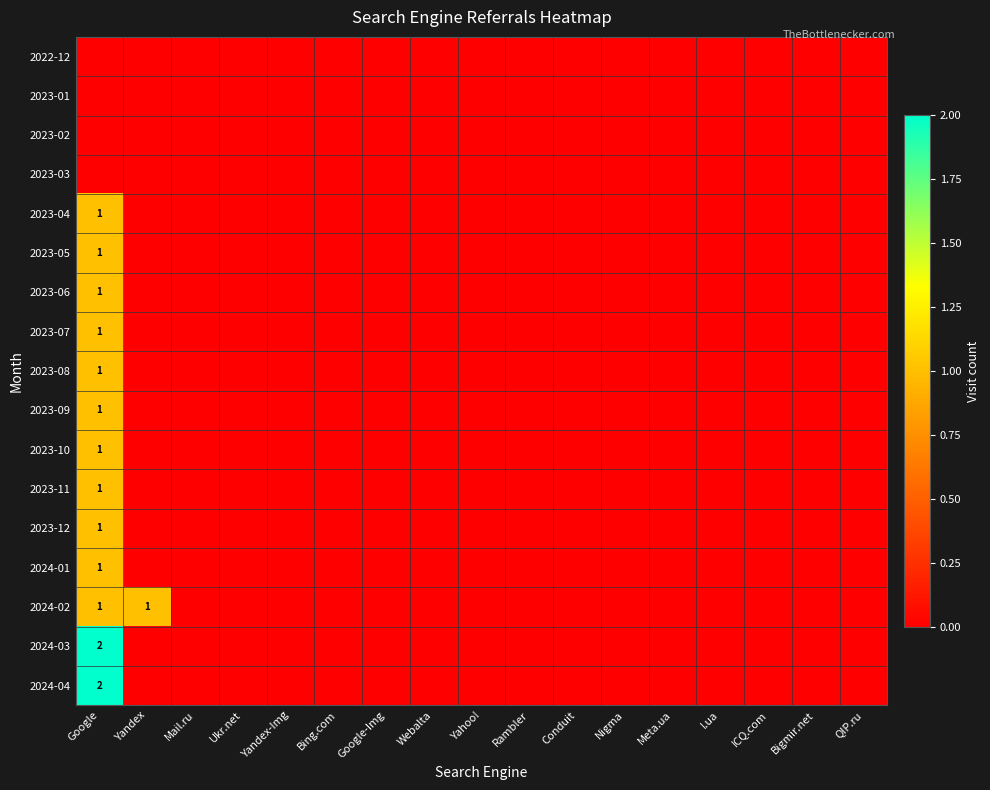

How many positive values does the 2024-04 series have?

1